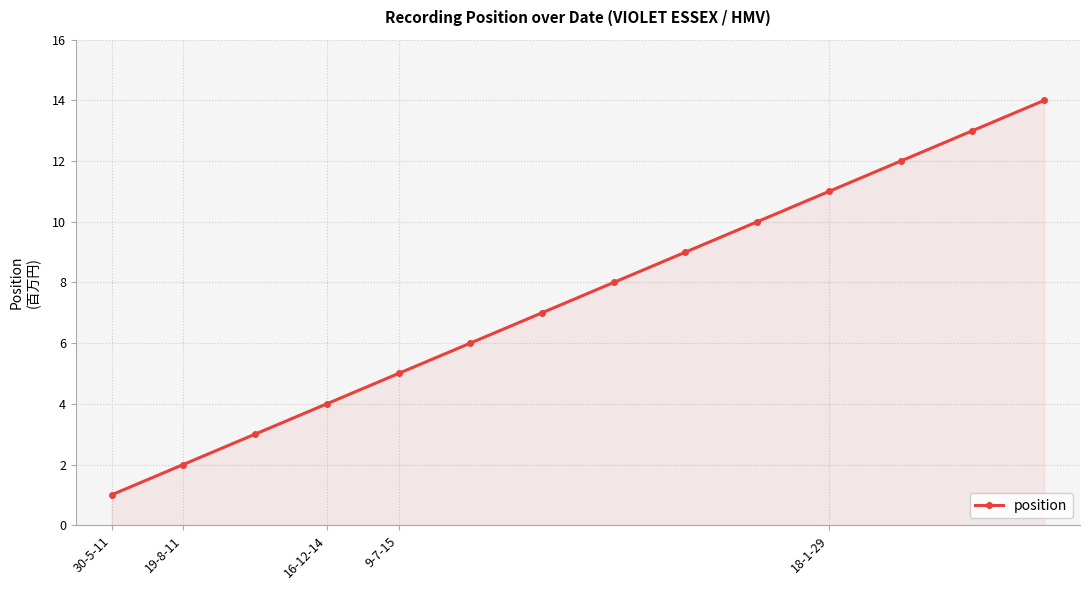

True or false: the data has more than 0 interior local peaks.

False